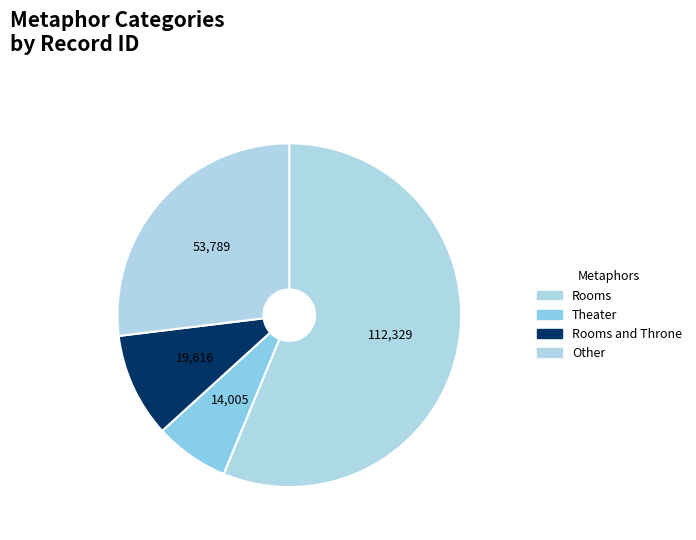

How many segments does this pie chart have?

4